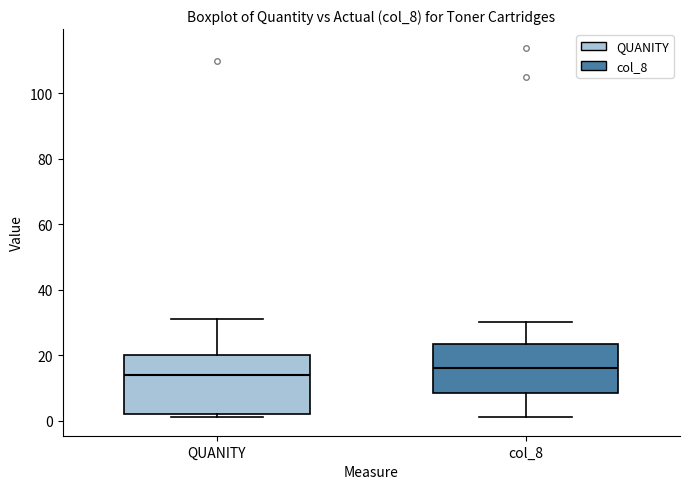

Where does the median line of the box for QUANITY sit on the y-axis? The values are not printed on the chart, so give them approximately, as read against the axis.

14